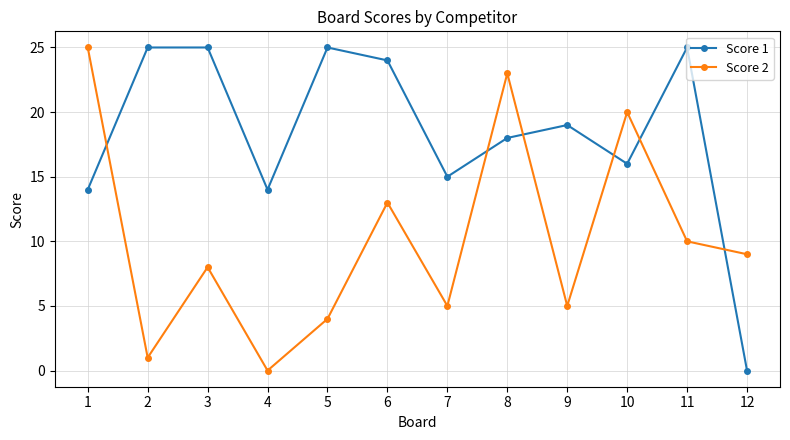

What is the difference between the maximum and second lowest values in the Score 2 series?

24